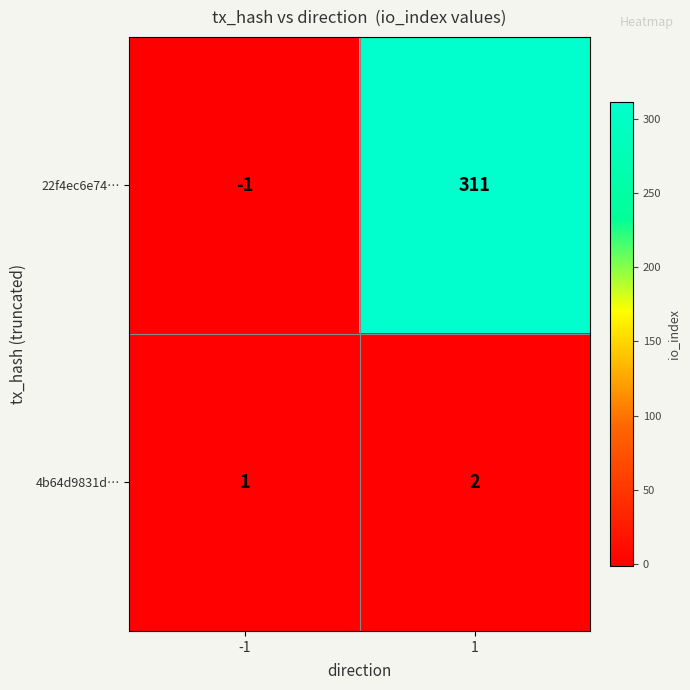

At how many categories does at least one series exceed 148?

1